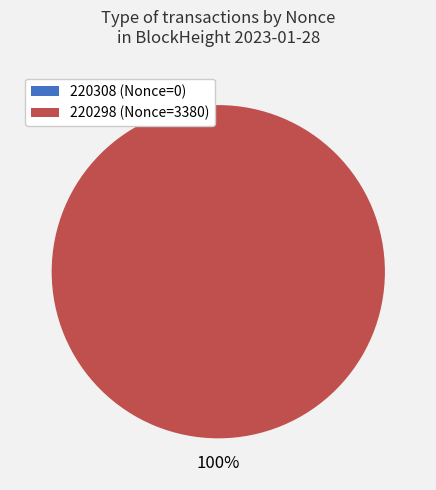

Is there any slice that represents more than half of the pie?

Yes